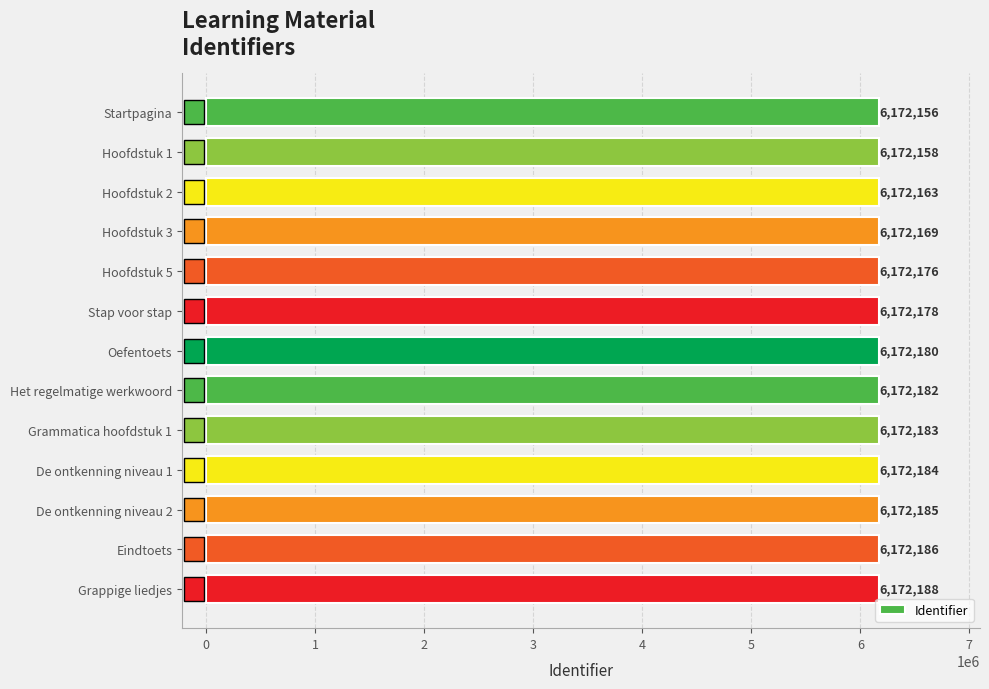

Reading top to bottom, list all the values displayed in this chart.

6172156	6172158	6172163	6172169	6172176	6172178	6172180	6172182	6172183	6172184	6172185	6172186	6172188